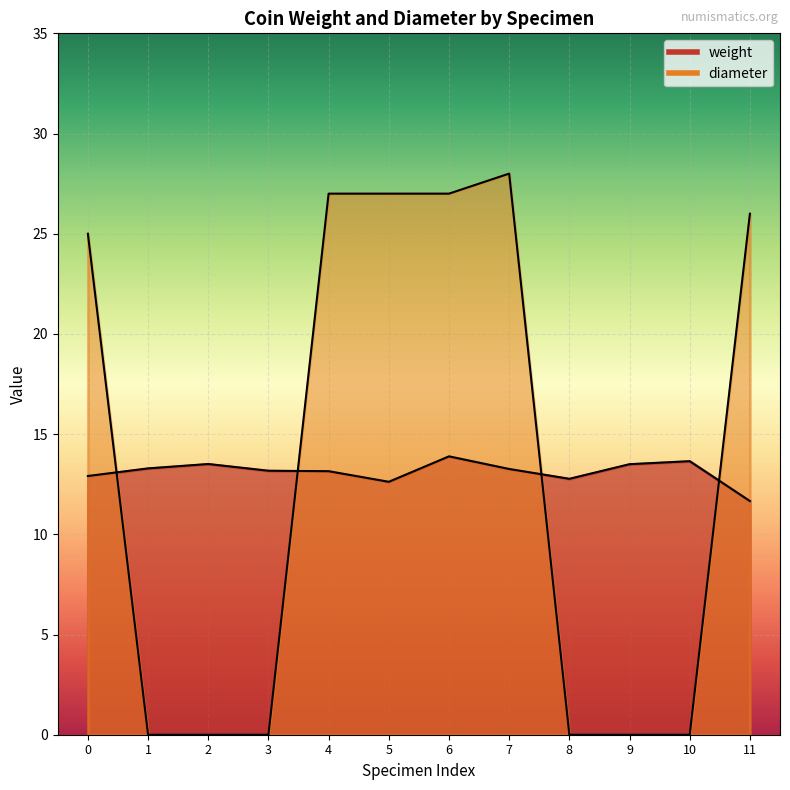

Between 5 and 7, which is larger?

7